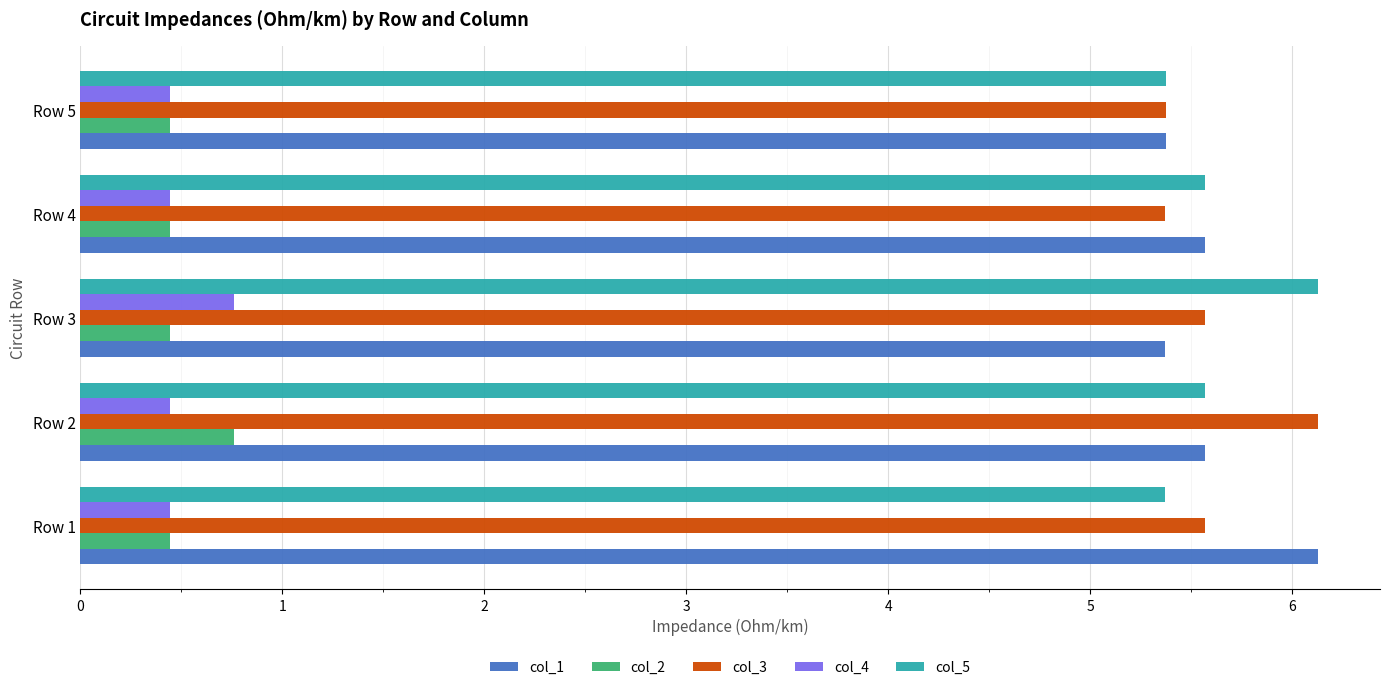

What is the sum of the col_1 values at Row 1 and Row 5?

11.5